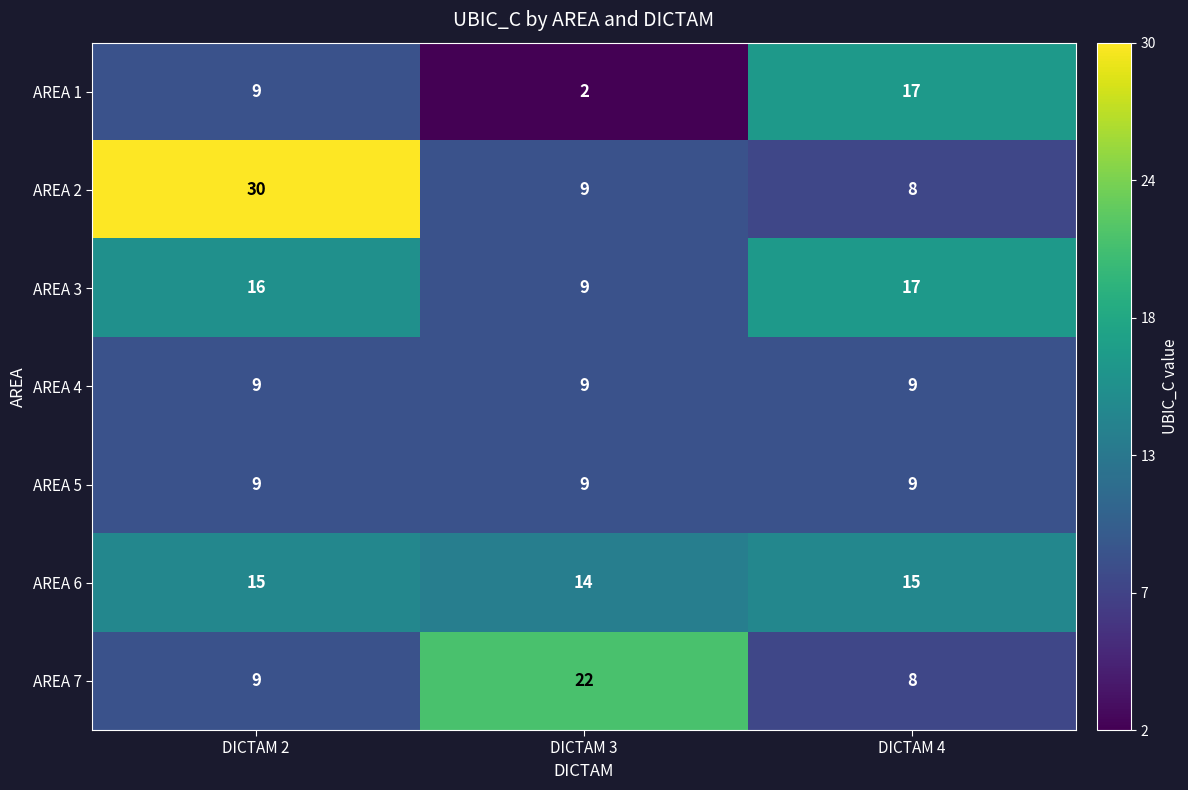

Which series has the largest range (max minus min)?

AREA 2